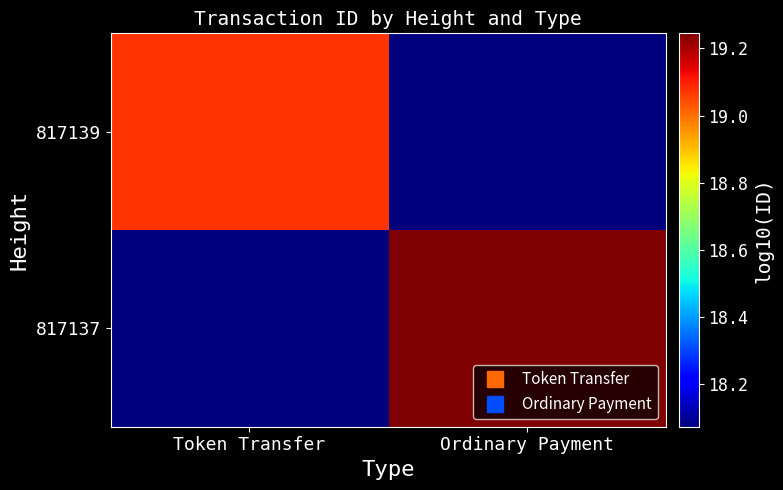

List the series in order of their peak value, highest first.

817137, 817139